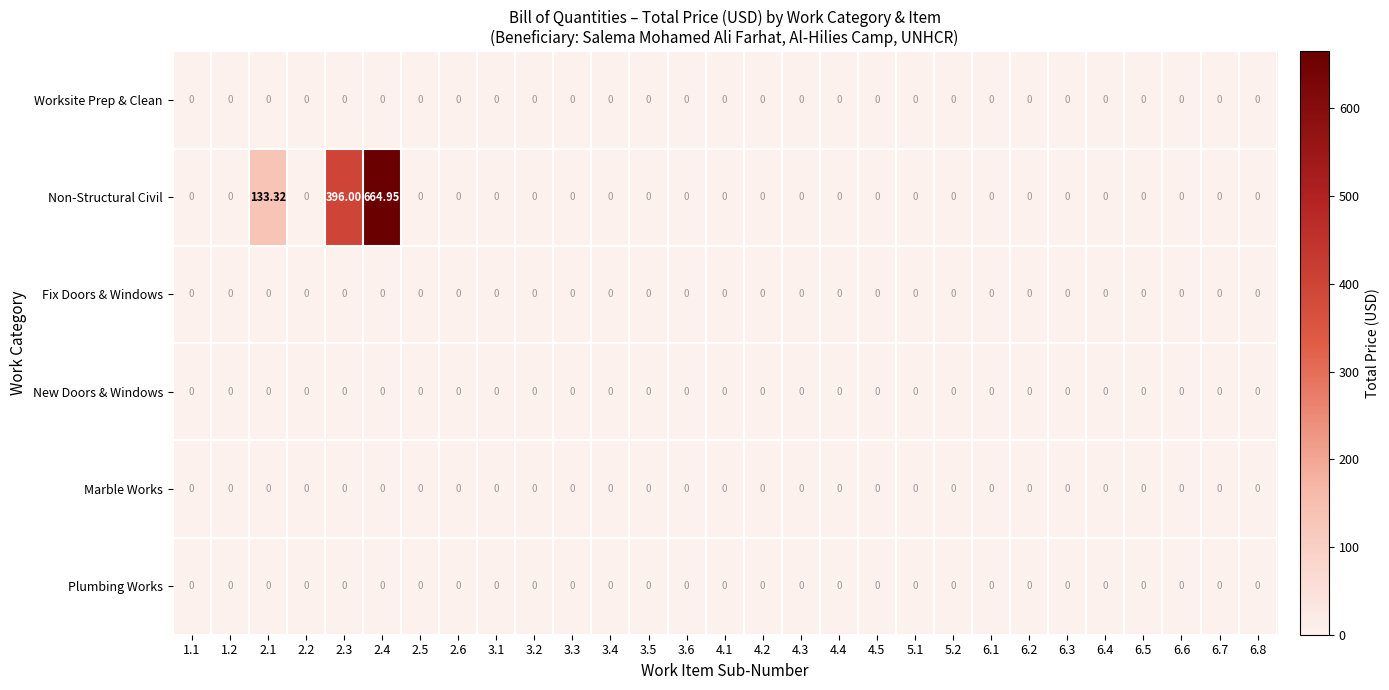

Which series has the widest spread of values?

Non-Structural Civil